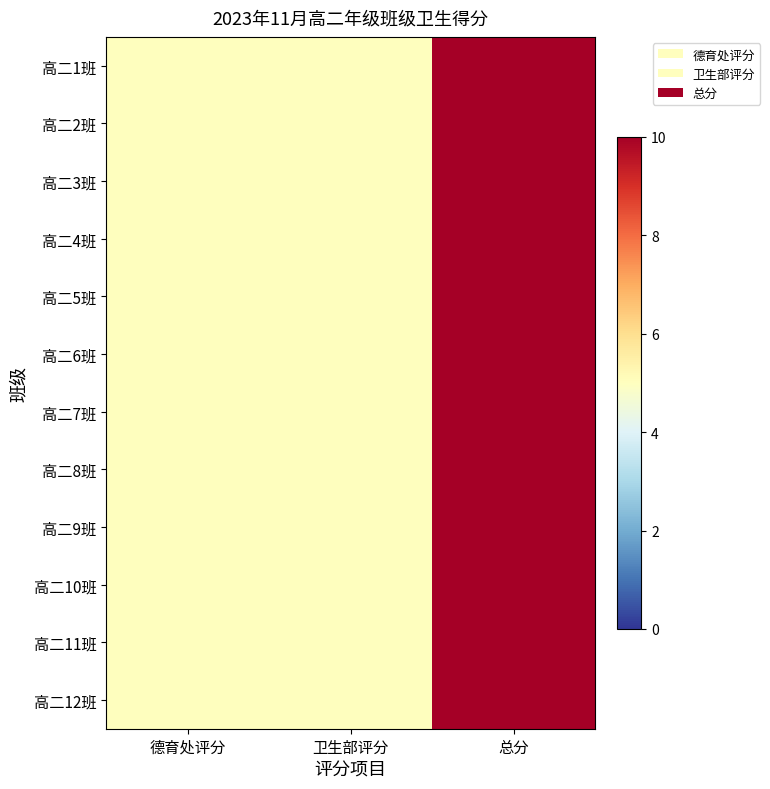

How many data points does each series have?

3